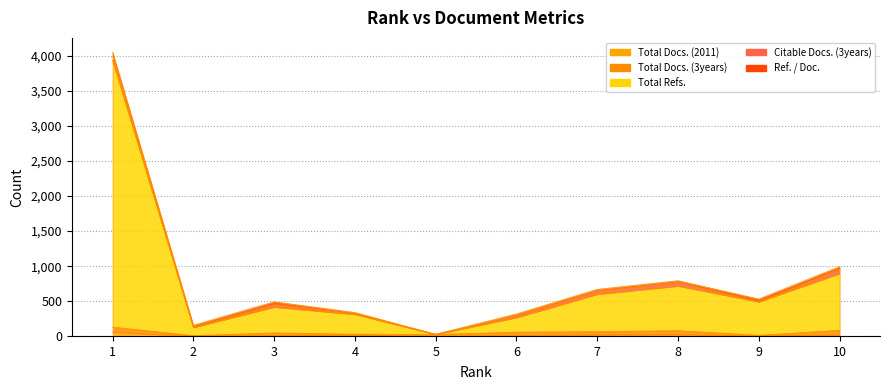

List the labels in order of Citable Docs. (3years) value, smallest first.

9, 5, 2, 4, 6, 3, 7, 8, 10, 1